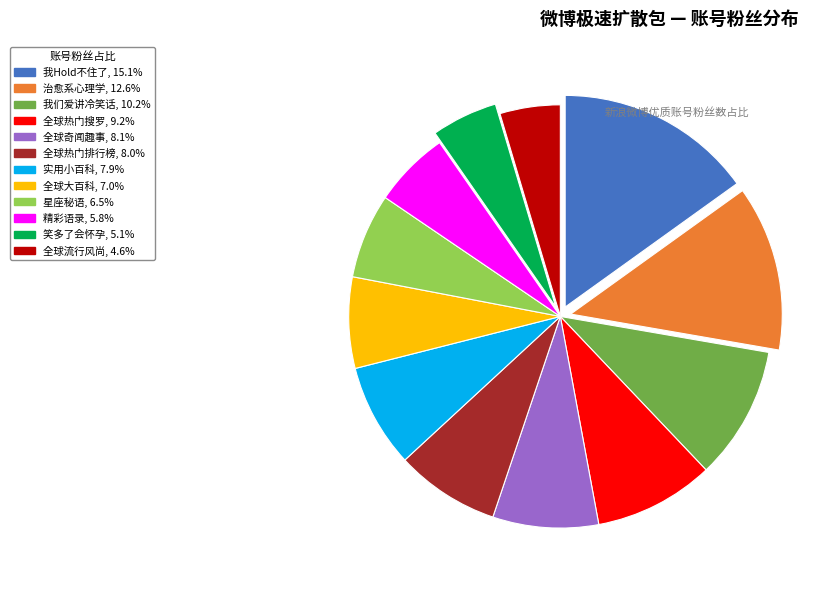

The 全球奇闻趣事 slice represents 1% of the pie. True or false?

False